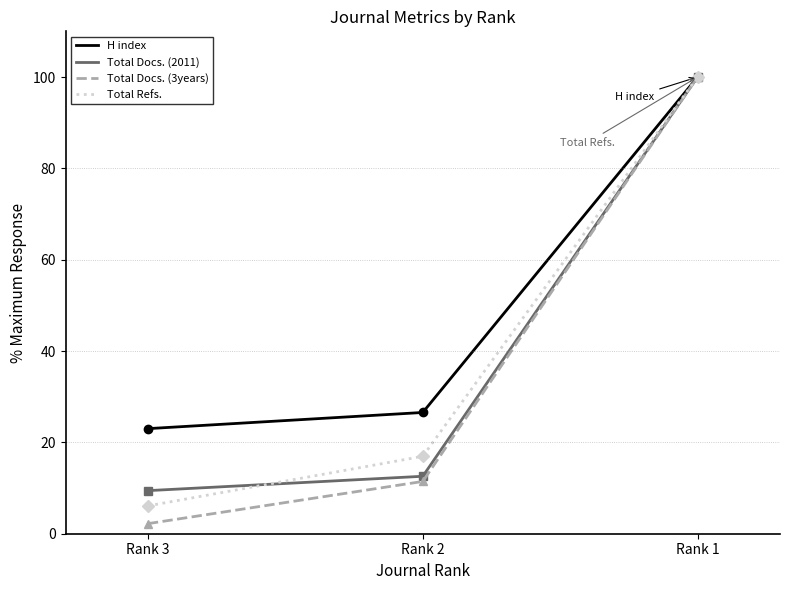

Between Rank 3 and Rank 1, which series saw the biggest shift?

Total Docs. (3years)